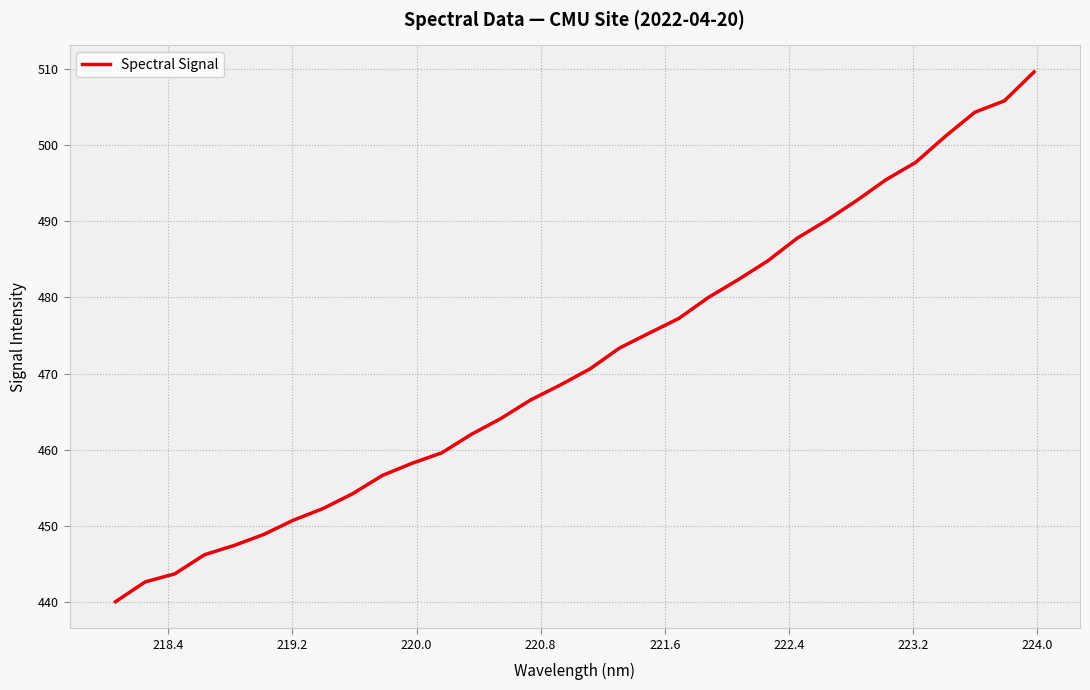

What is the greatest value displayed?

509.7